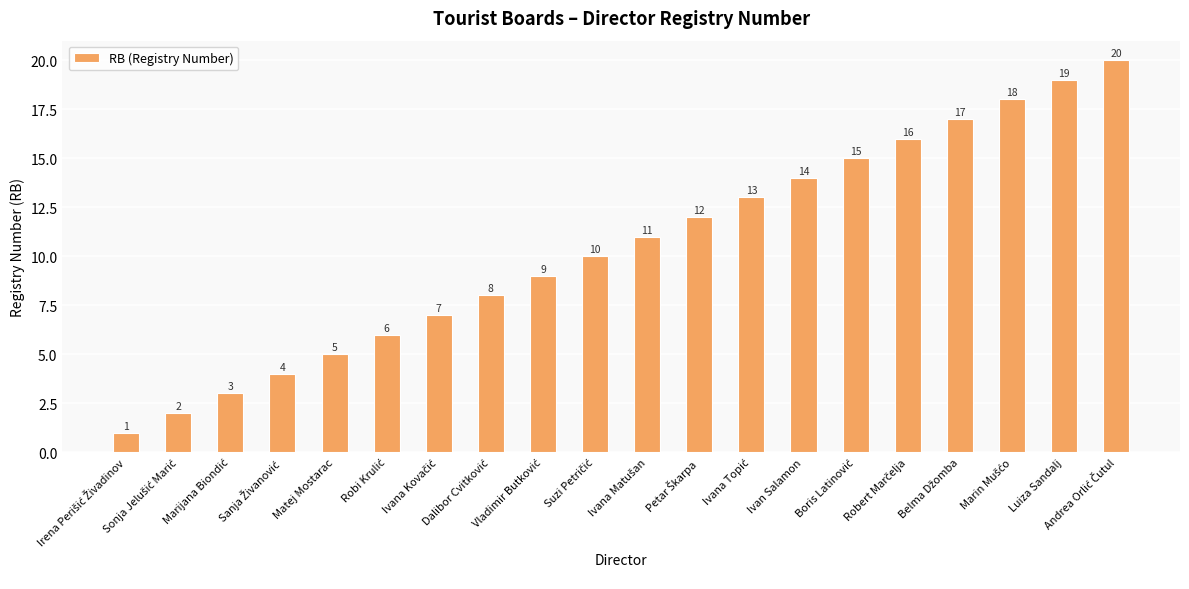

What is the difference between the maximum and minimum values?

19